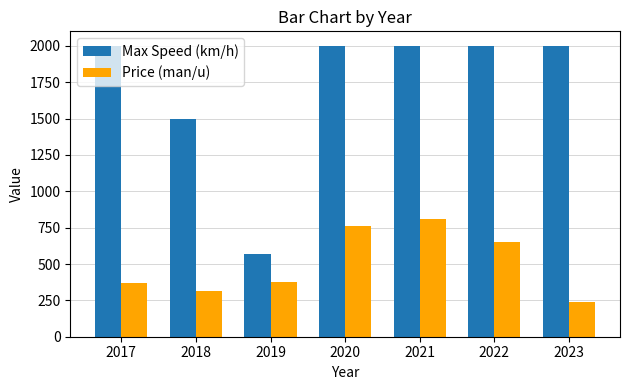

What is the total value across all series at 2021?

2812.5